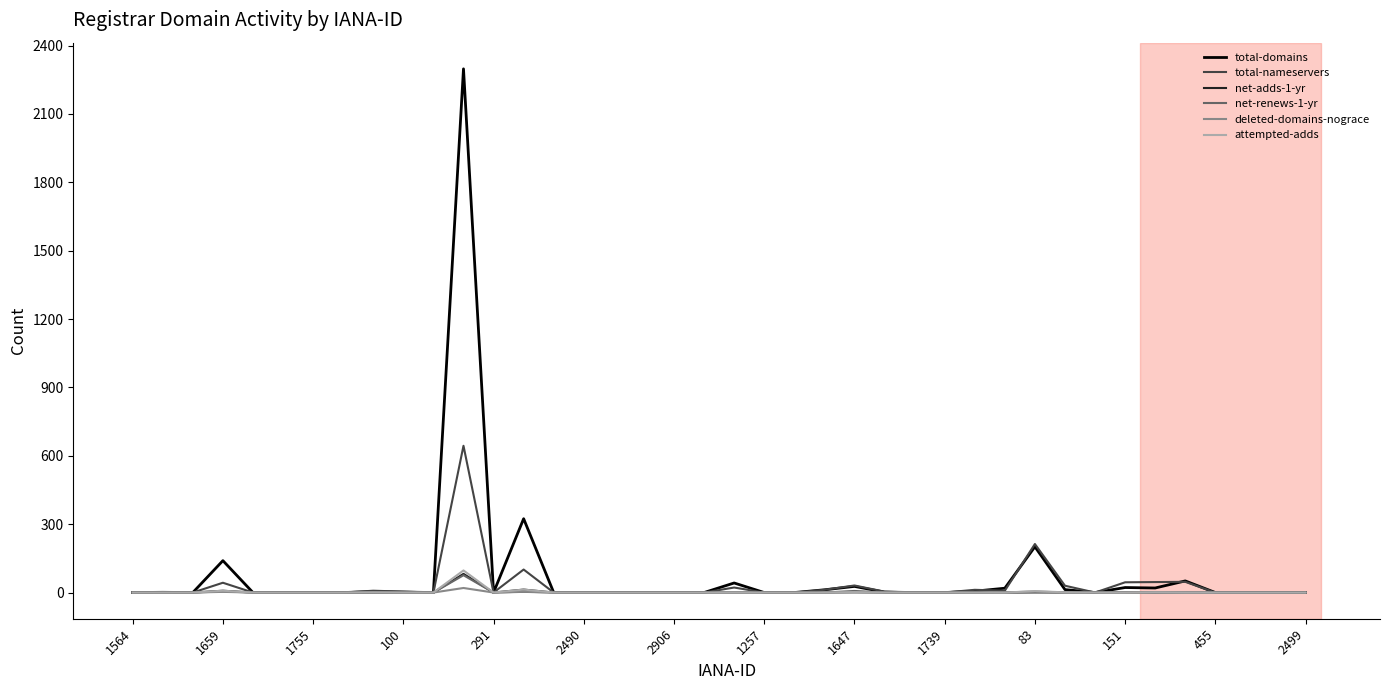

What is the highest value of the total-domains series?

2298